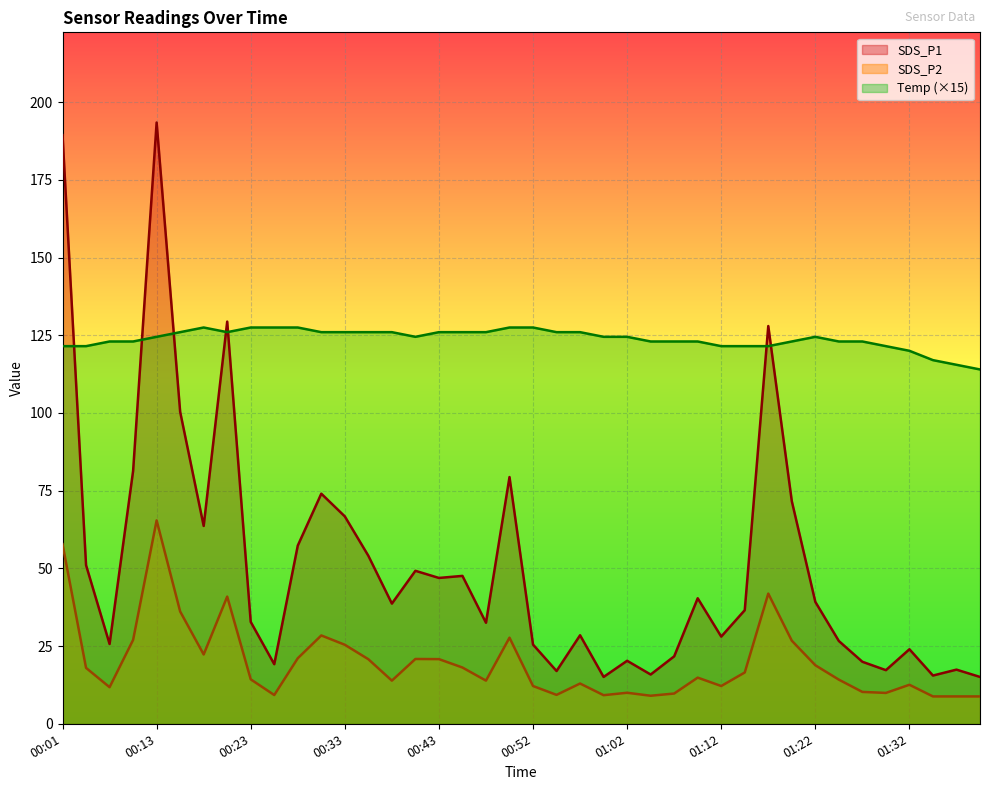

True or false: Temp has more than 2 interior local peaks.

False